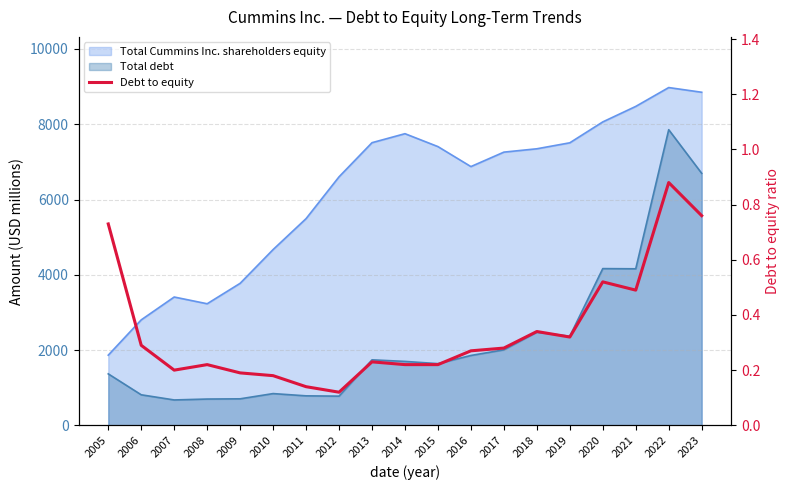

At which category does the data reach its first local valley?

2007